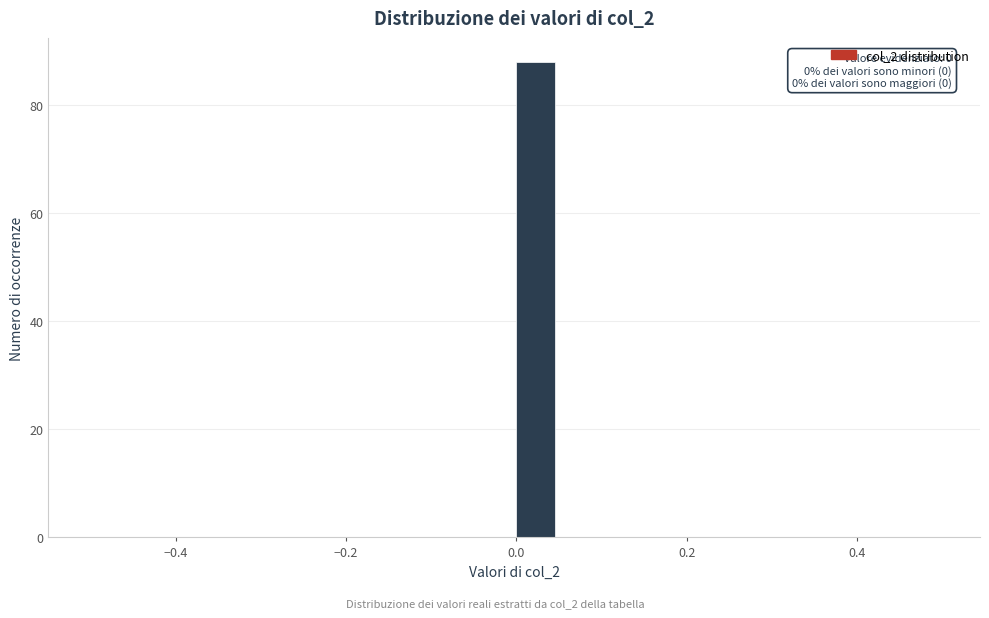

Around what value on the x-axis is the tallest bar? Give the approximate position of its centre, as read against the axis.

0.02